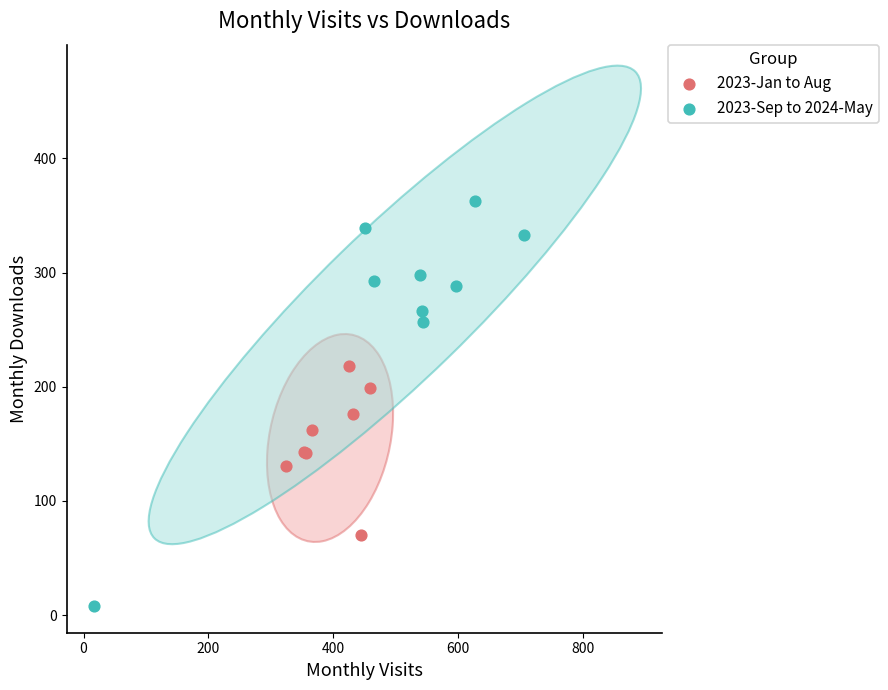

Which series has the widest spread of Y values?

2023-Sep to 2024-May